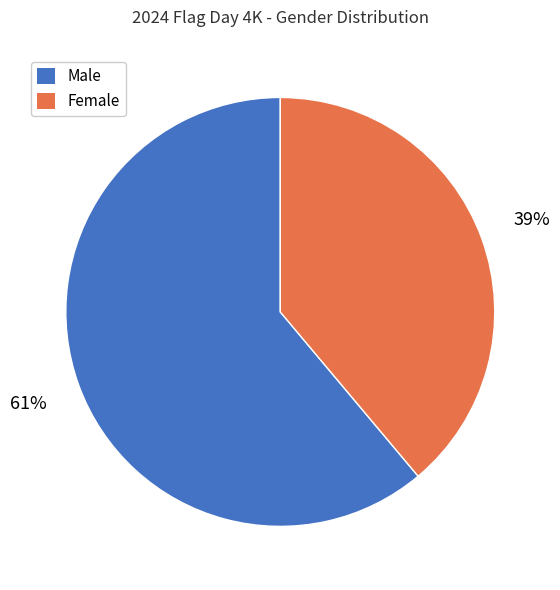

To the nearest percent, what percentage of the pie is Female?

39%